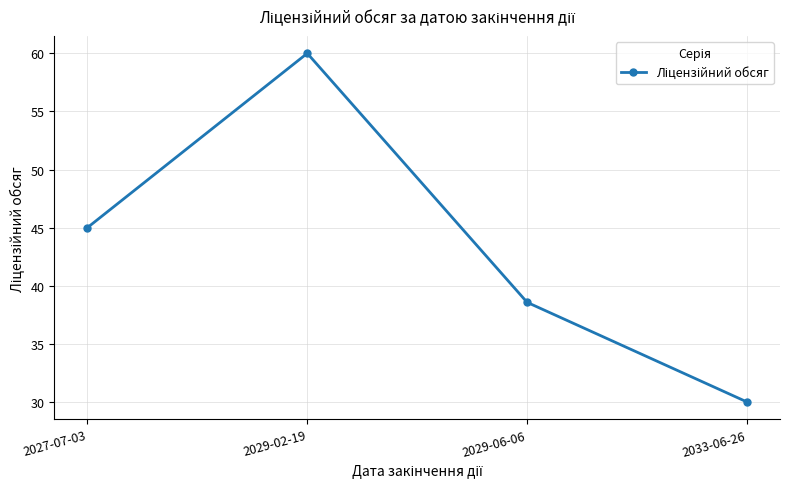

Count the number of categories in the chart.

4